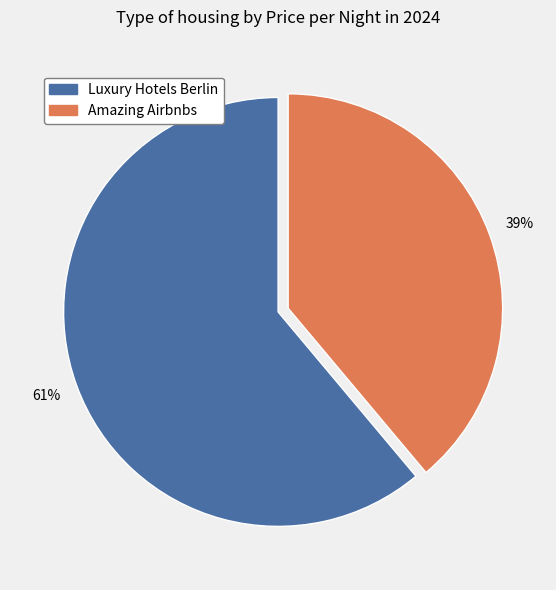

To the nearest percent, what is the difference between the largest and smallest slice percentages?

22%